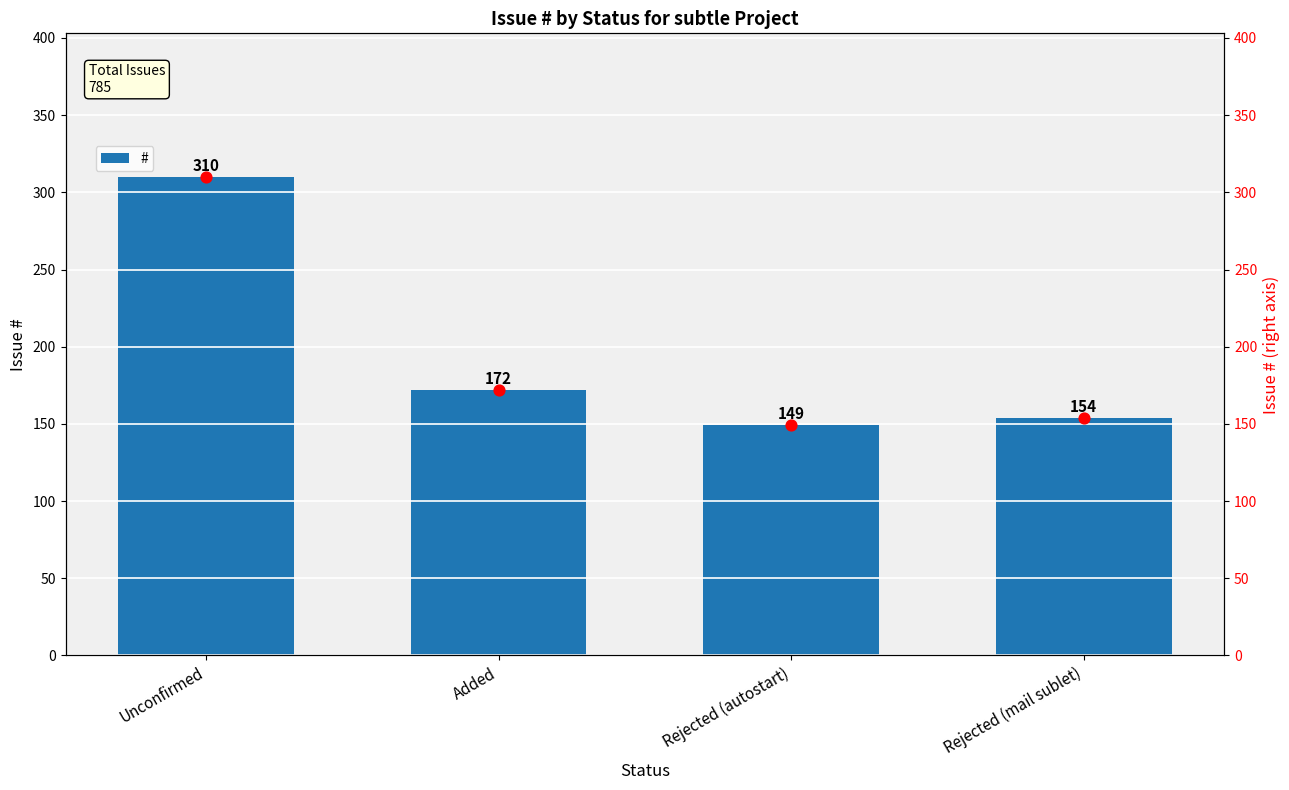

What is the total value across all series at Rejected (mail sublet)?

308